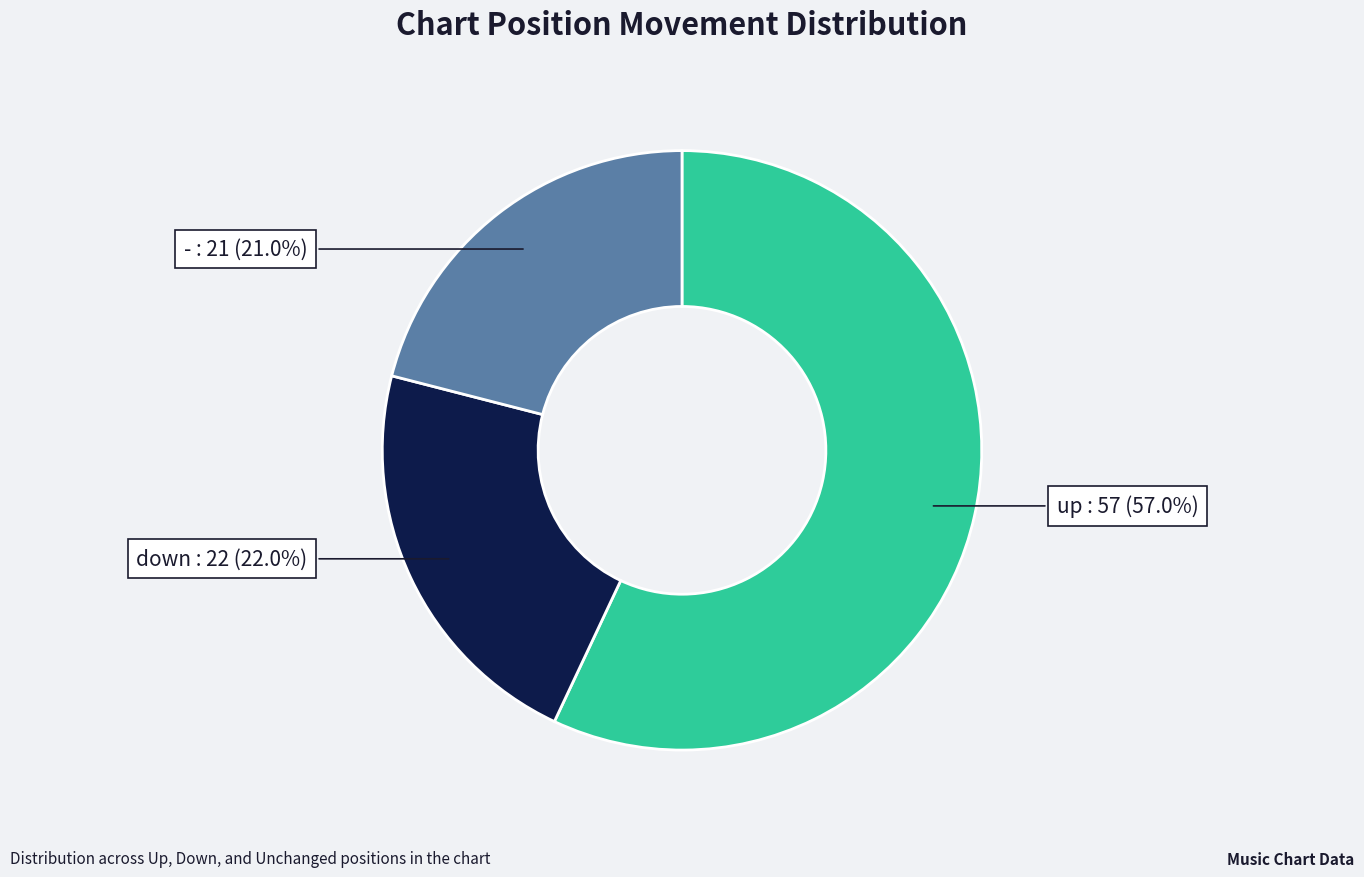

Is there a majority slice in this chart?

Yes